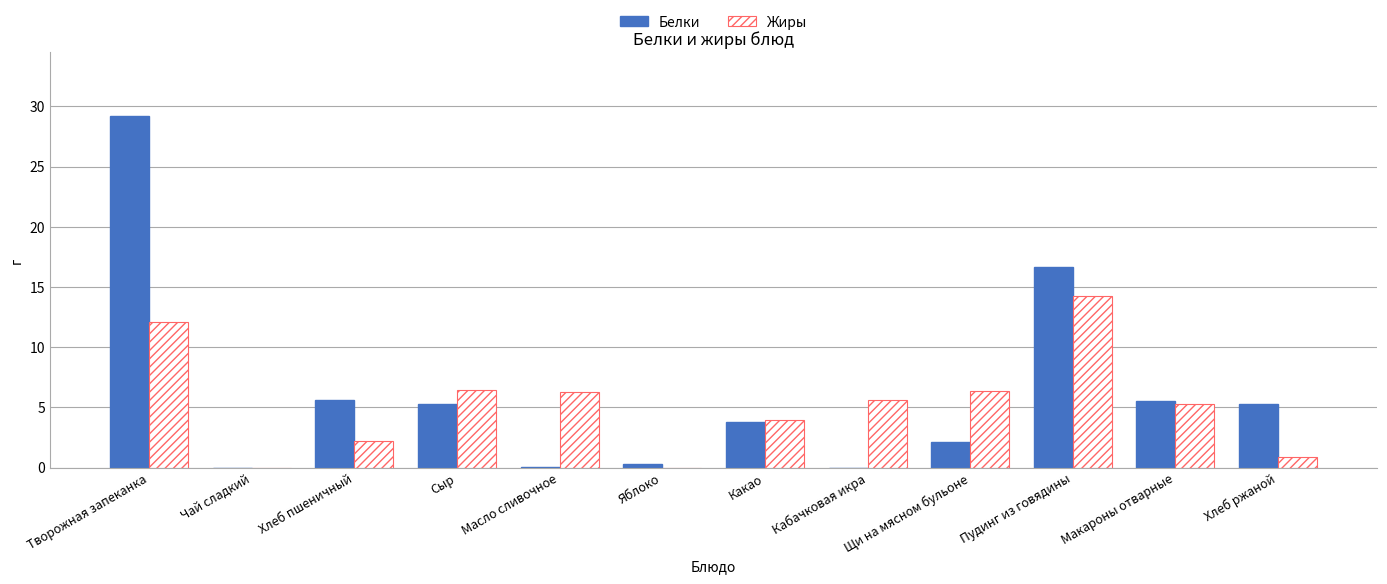

How many groups of bars are there?

12